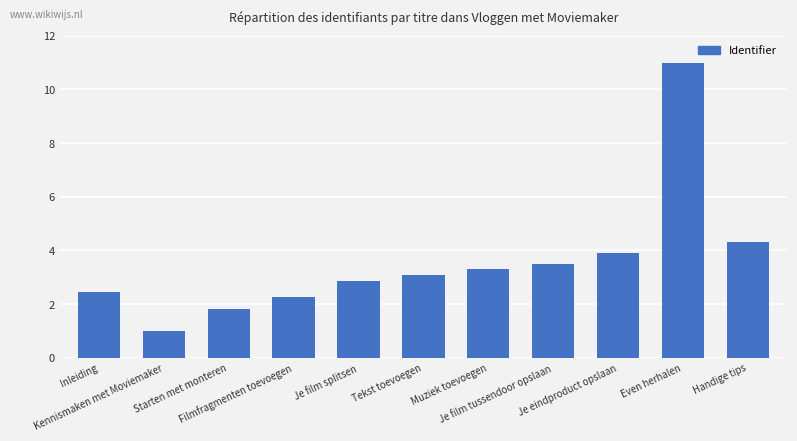

How many data points are less than 3?

5